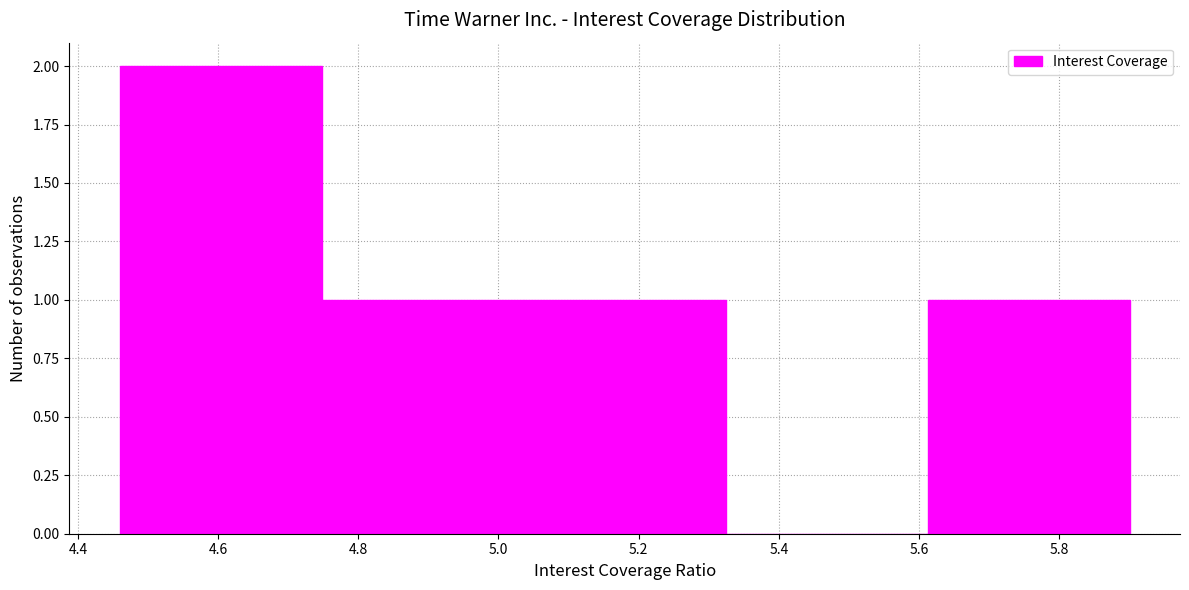

Reading left to right, list every bar in this chart as the range it spans on the x-axis followed by its height. Neither the bar edges nor the heights are printed on the chart, so give them approximately, as read against the axes.

4.460 to 4.748: 2
4.748 to 5.036: 1
5.036 to 5.324: 1
5.324 to 5.612: 0
5.612 to 5.900: 1